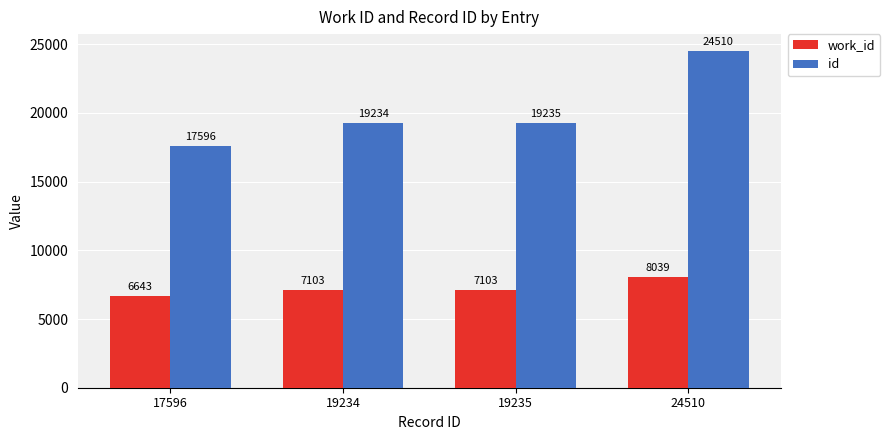

Read the work_id value at 17596, to the nearest 50.

6650